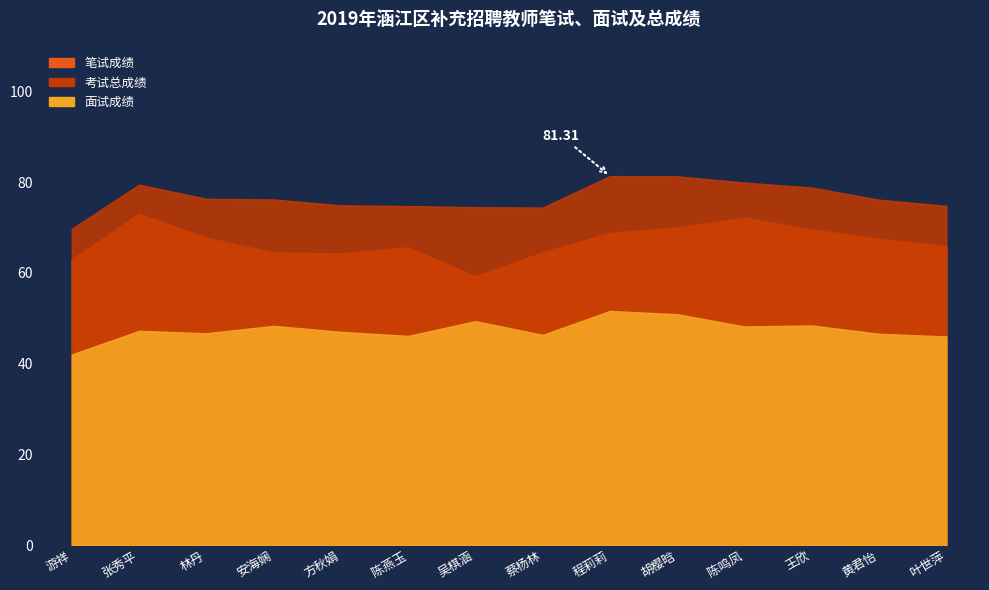

What is the difference between the 考试总成绩 values at 程莉莉 and 方秋娟?

6.5